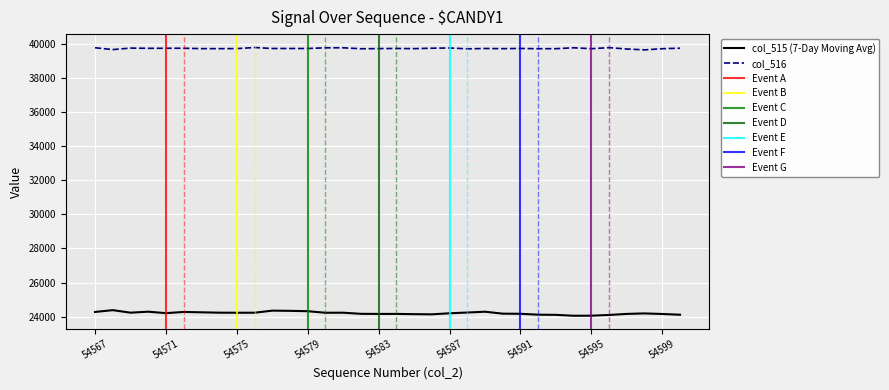

Where does the col_515 series first go above 24205?

54567